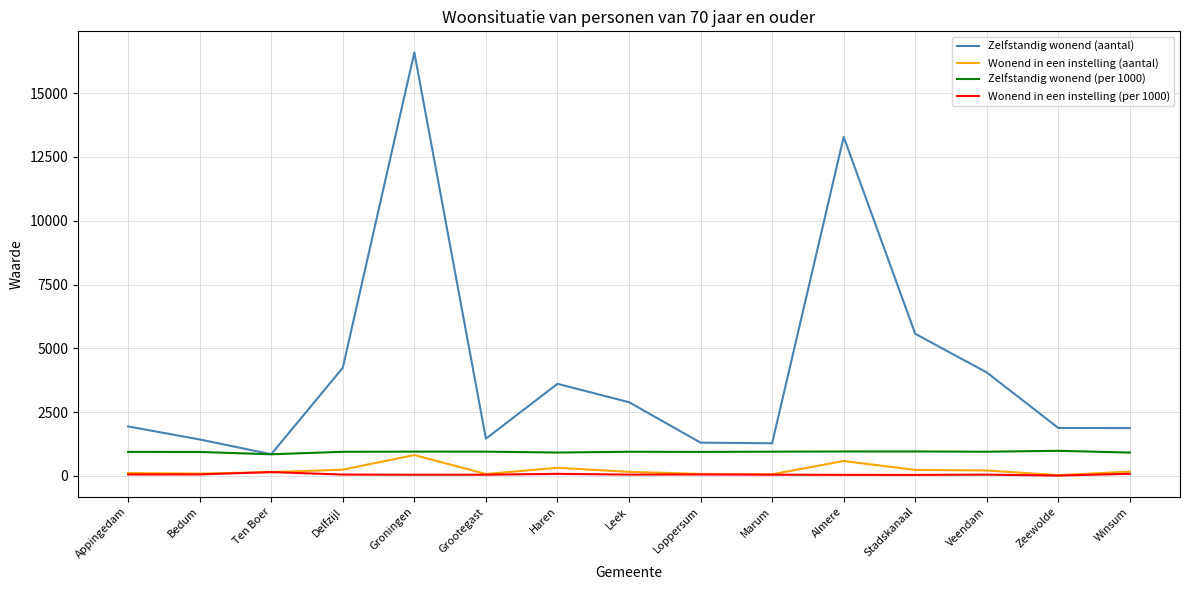

What is the spread (max minus min) of values at Appingedam?

1883